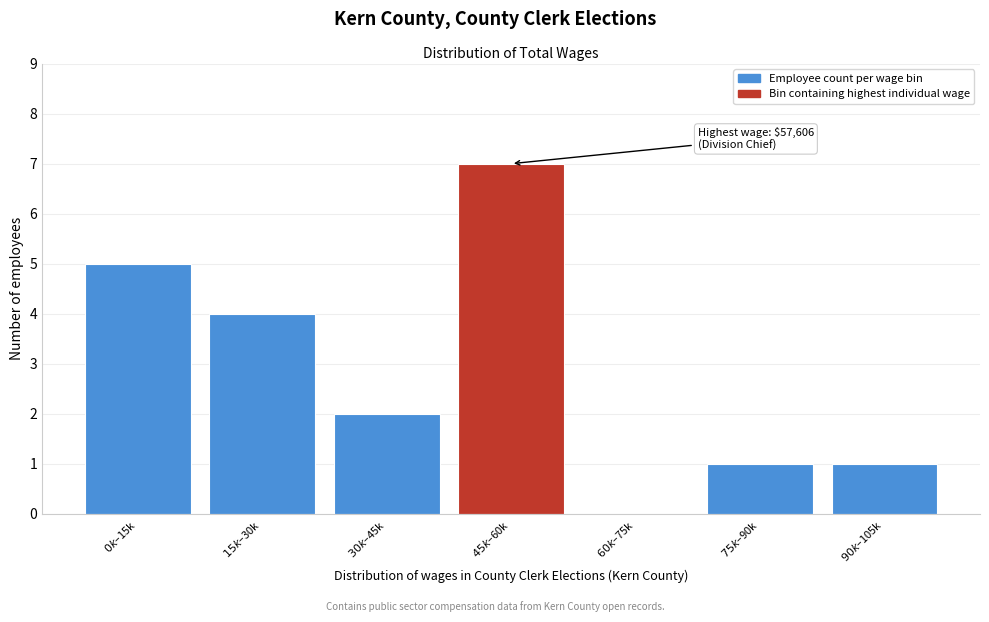

What is the greatest value displayed?

7